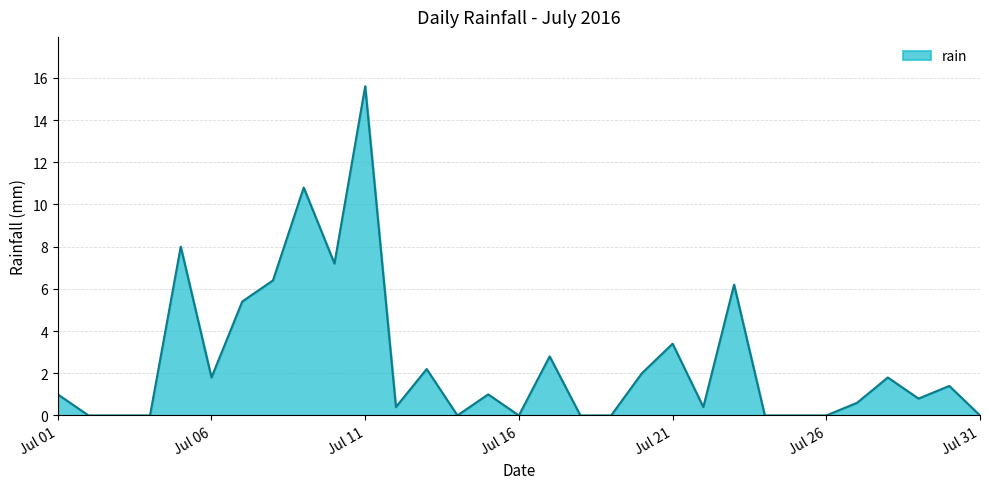

What is the difference between the maximum and minimum values?

15.6